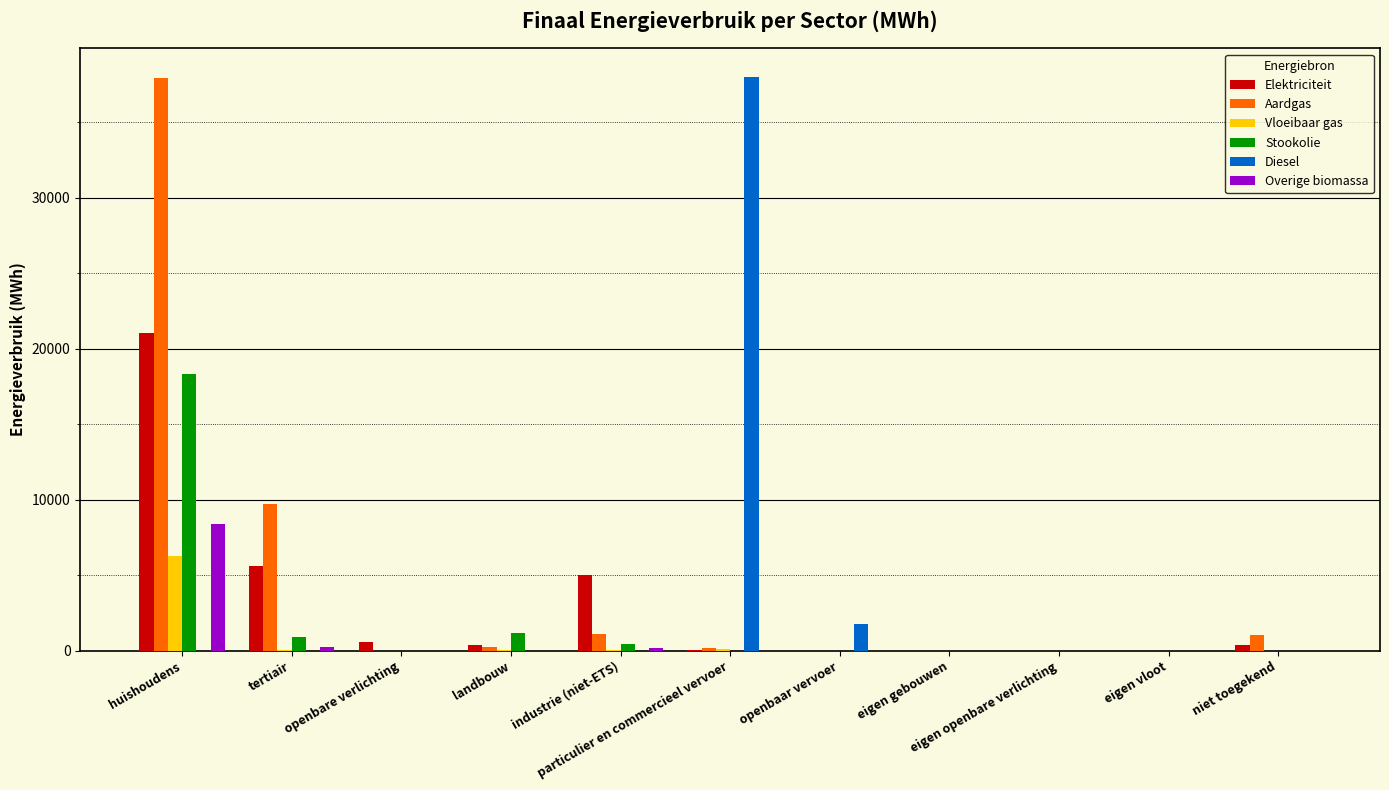

What is the highest value of the Diesel series?

38008.2